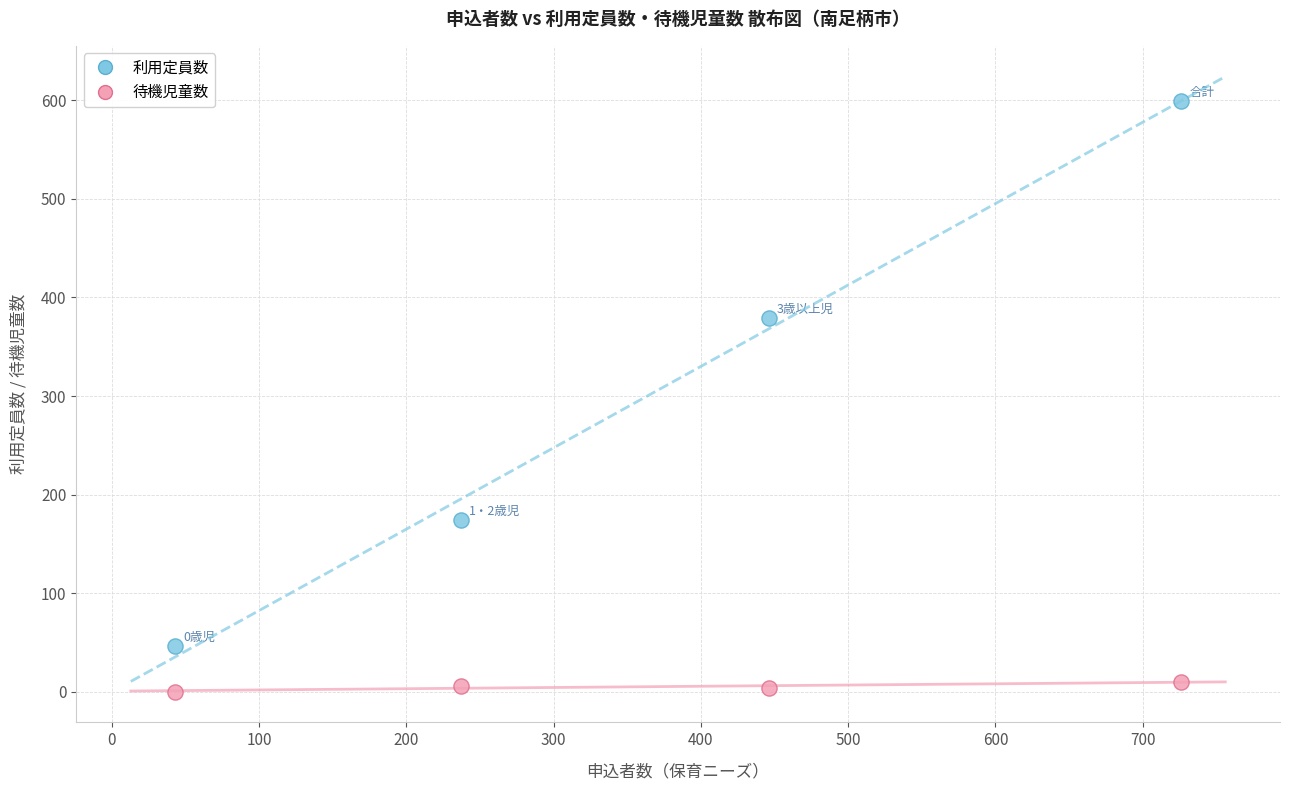

Across all series, what Y value is closest to 299?

379